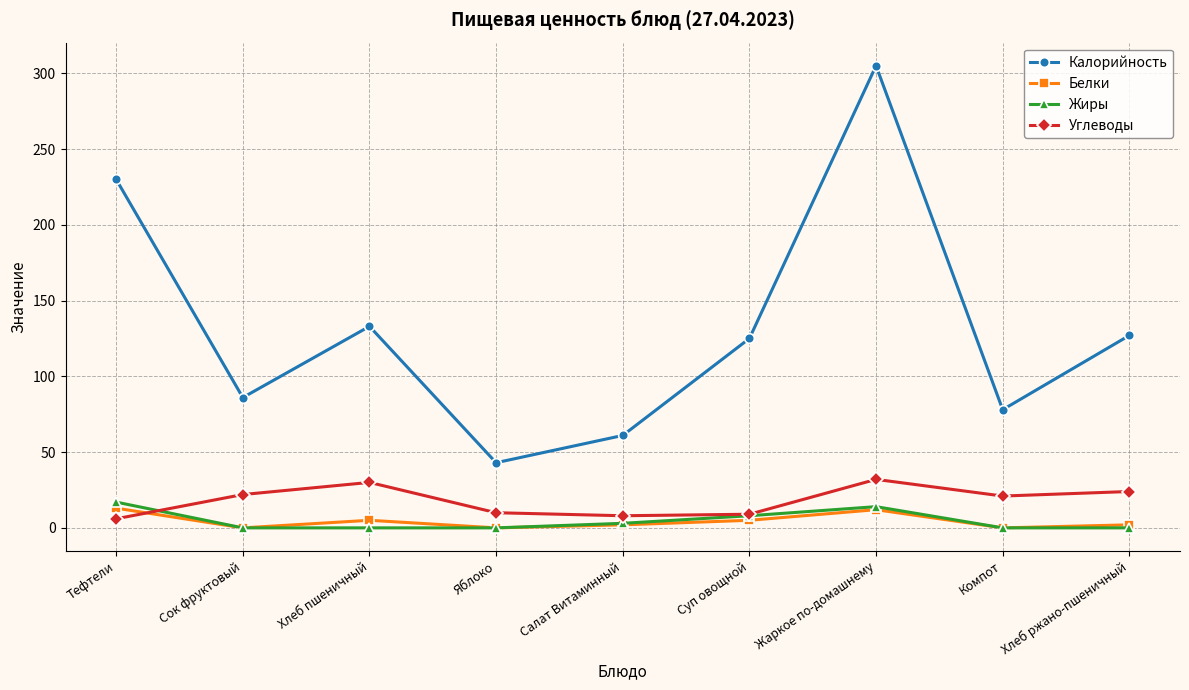

What is the highest value of the Жиры series?

17